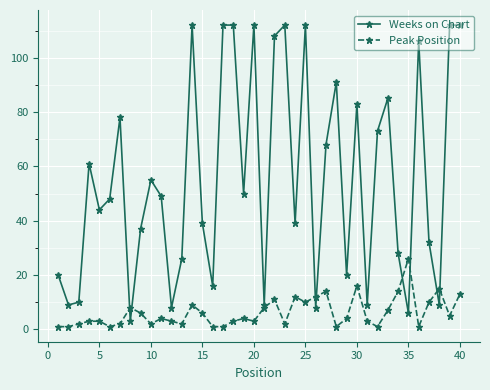

True or false: Weeks on Chart has more than 2 interior local peaks.

True